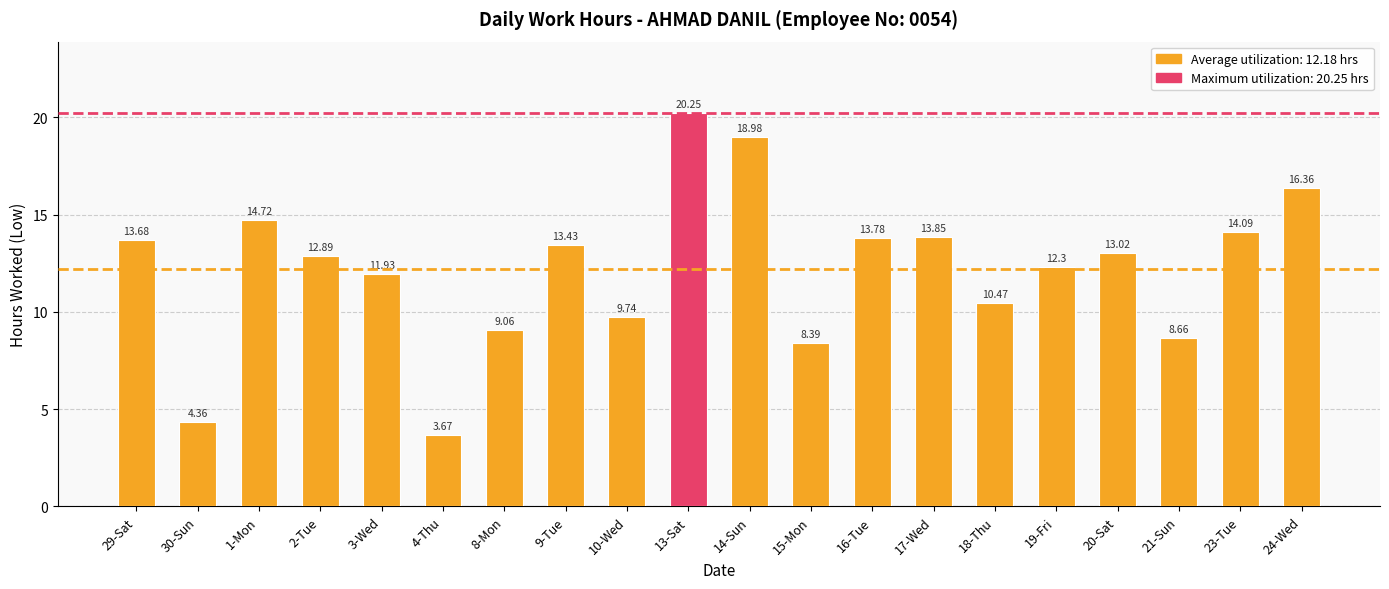

Between 14-Sun and 13-Sat, which is larger?

13-Sat